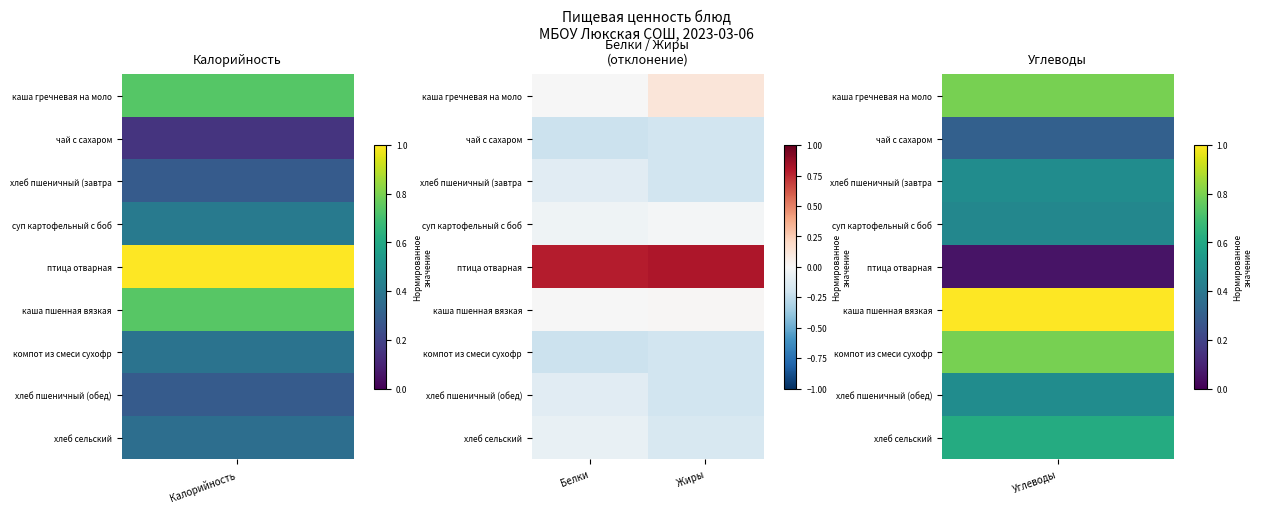

At how many categories does at least one series exceed 0?

2